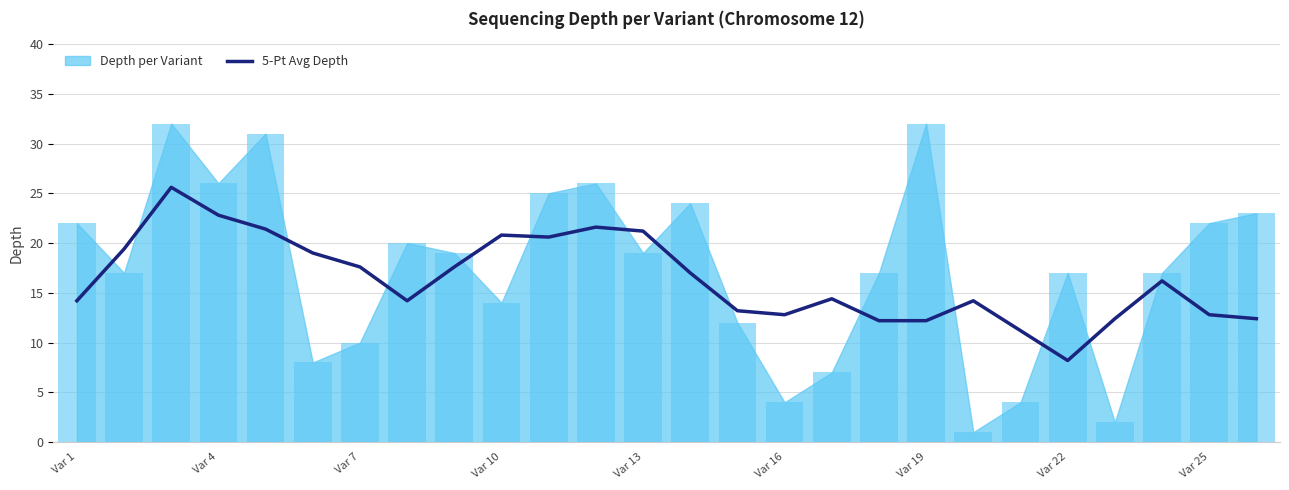

What is the minimum value for 5-Pt Avg Depth?

8.2